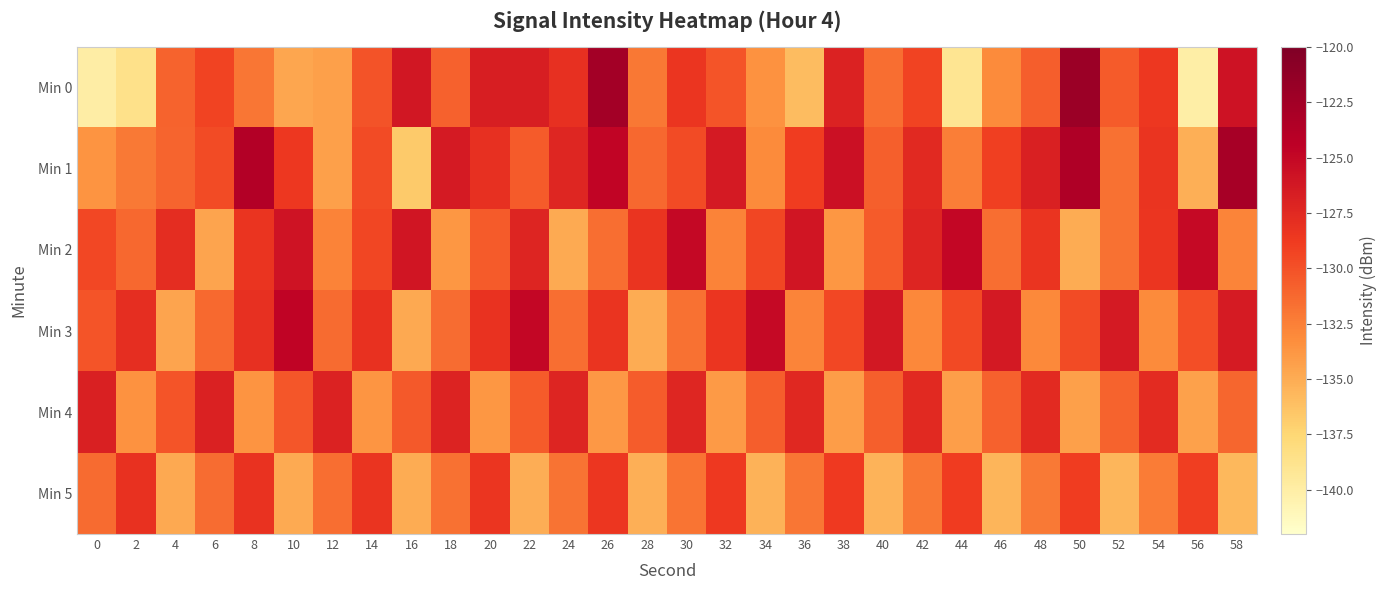

Which series has the largest range (max minus min)?

Min 0